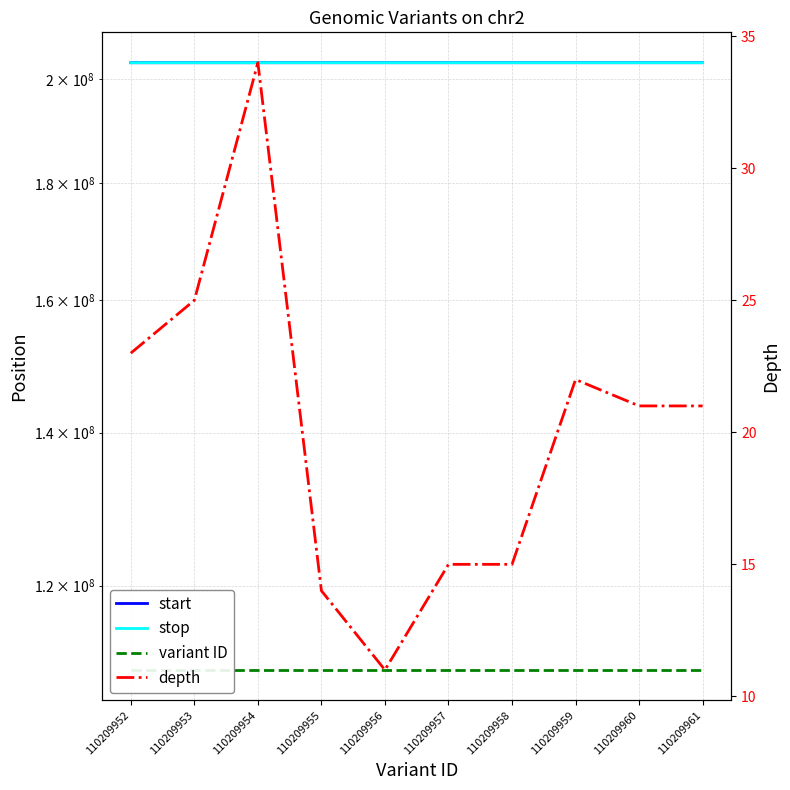

At how many categories does at least one series exceed 100057601?

10